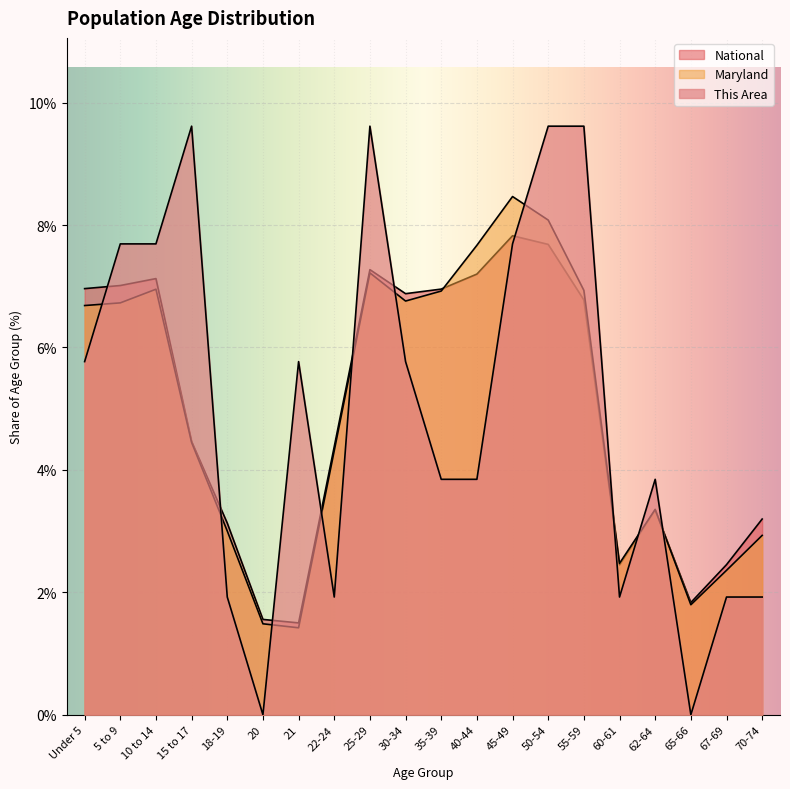

Which category has the highest value across all series?

15 to 17